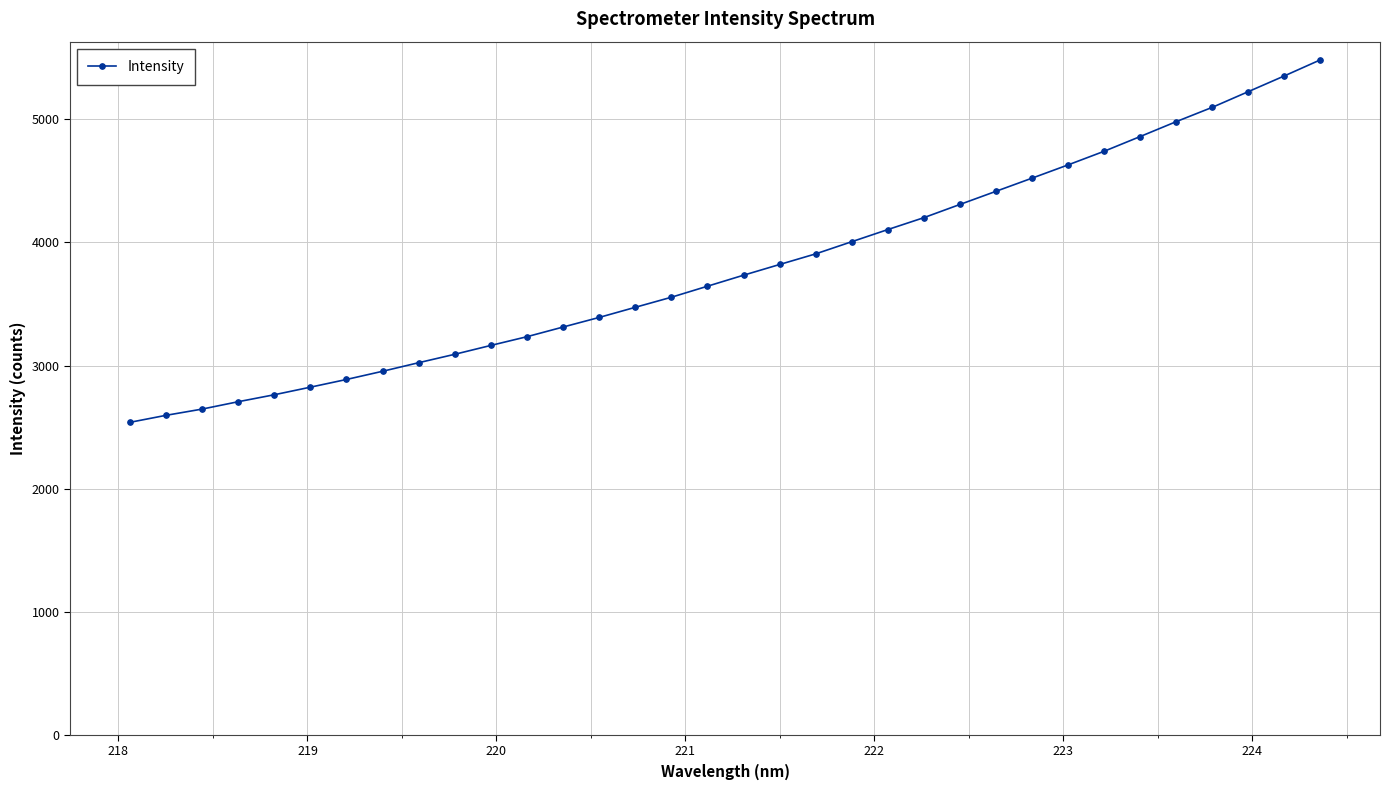

What is the maximum value shown in the chart?

5484.3